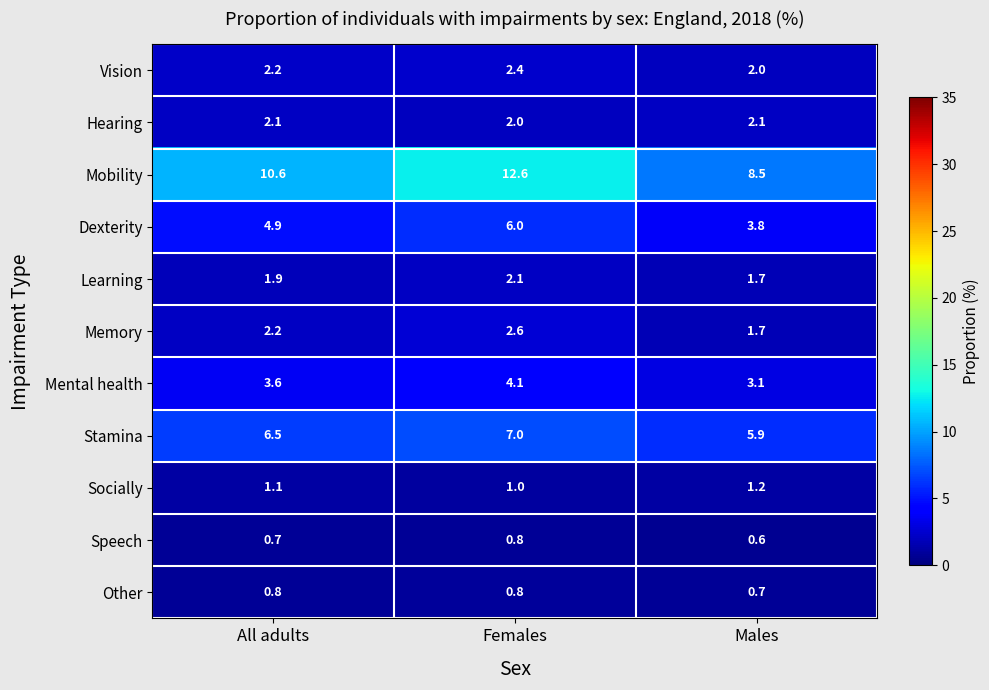

Count the Vision values in the range 2 to 3.

3